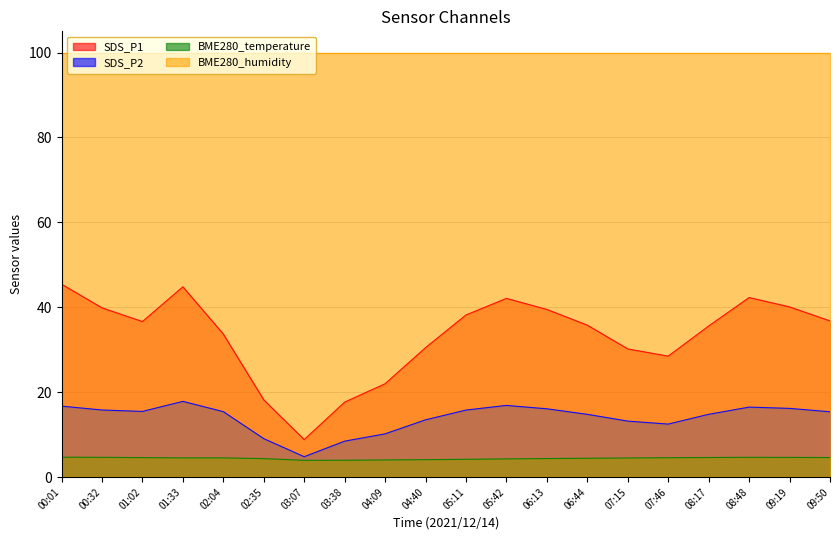

Which category has the lowest value in the SDS_P1 series?

03:07